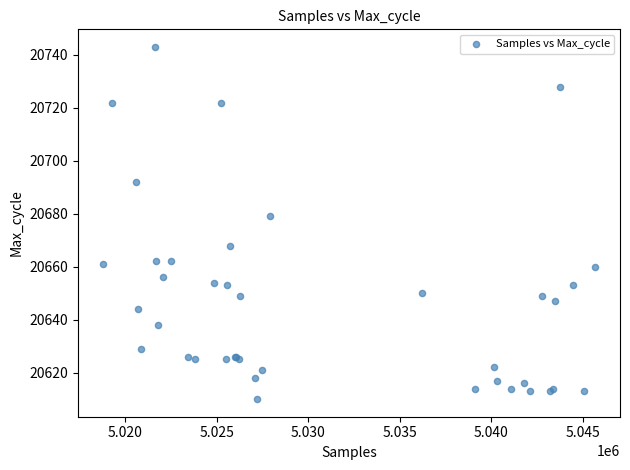

What Y value in the scatter plot is closest to 20676?

20679